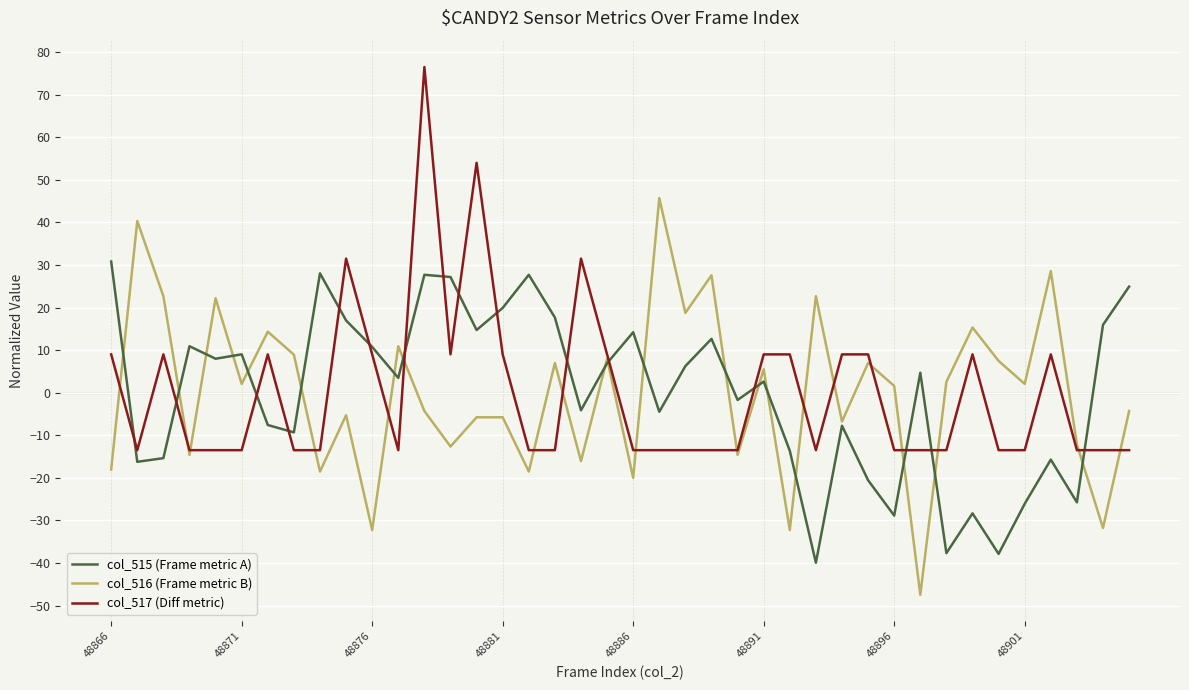

Rank the series by their maximum value, from highest to lowest.

col_517 (Diff metric), col_516 (Frame metric B), col_515 (Frame metric A)